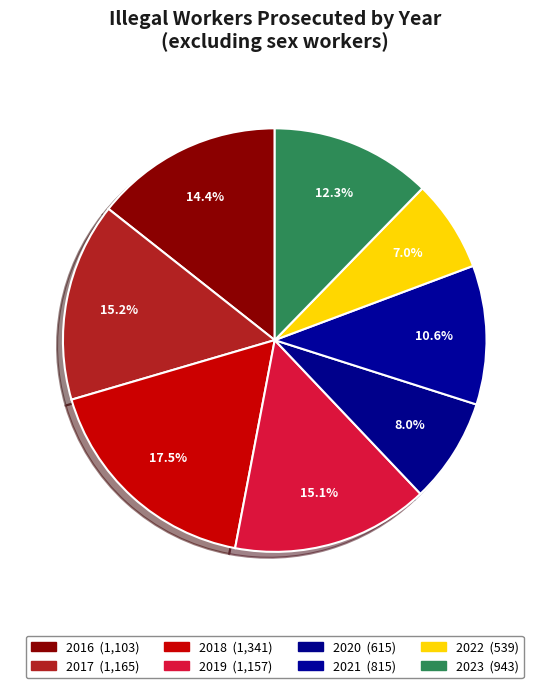

To the nearest percent, what portion does 2018 represent?

17%